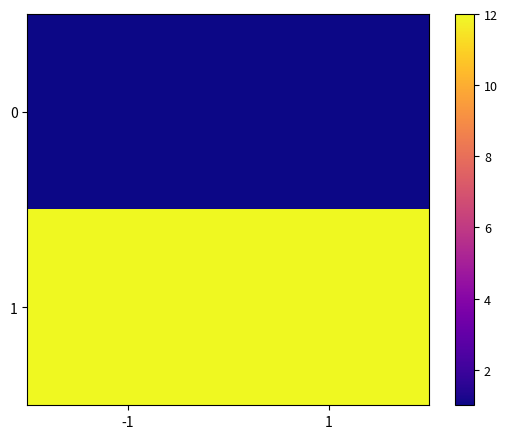

Which series has the largest total across all categories?

1